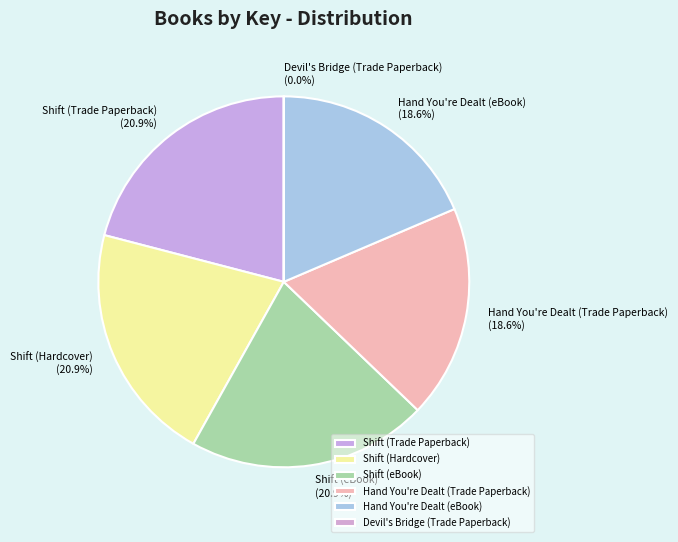

What portion of the pie excludes Shift (eBook)?

79.1%